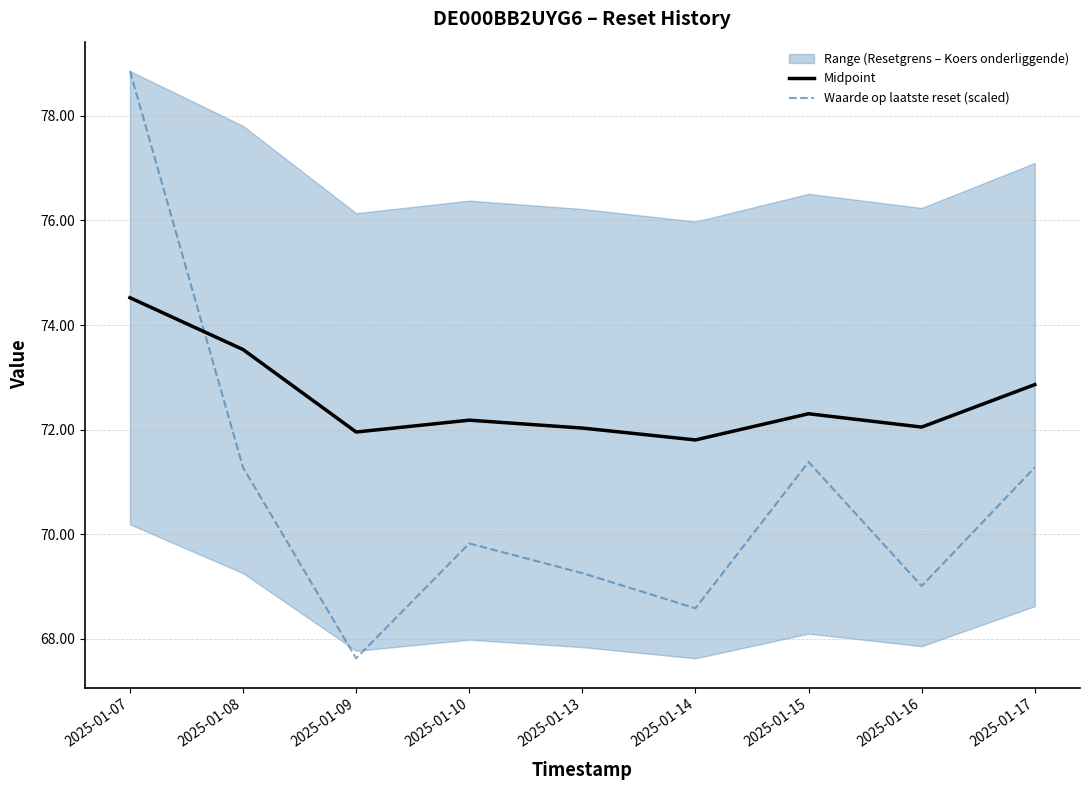

What is the difference between the maximum and minimum values in the Midpoint series?

2.7